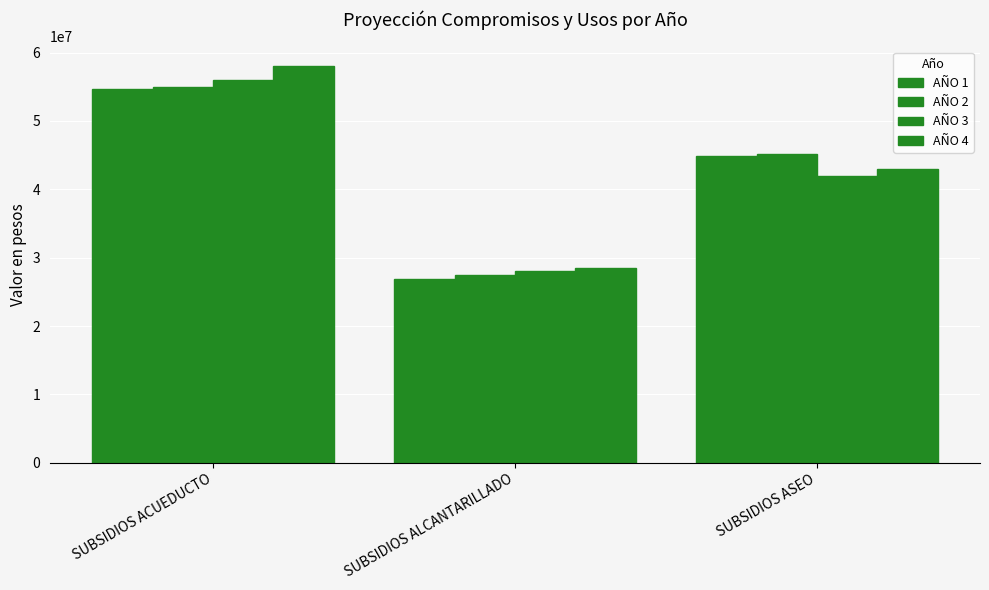

Reading left to right, what are all the values shown in this chart?

AÑO 1: 54654775	26862830	44906736
AÑO 2: 55000000	27500000	45100000
AÑO 3: 56000000	28000000	42000000
AÑO 4: 58000000	28500000	43000000